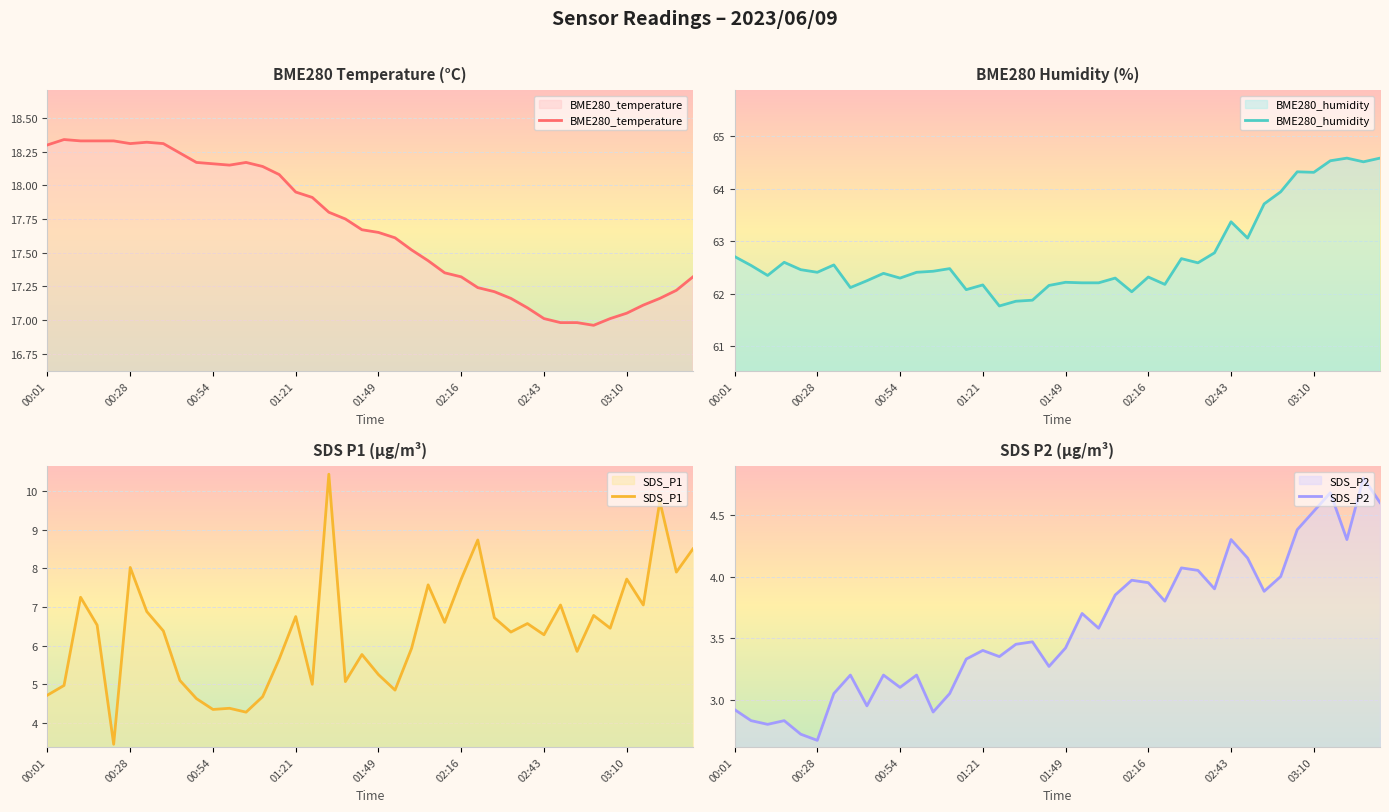

At which label does SDS_P2 reach its minimum?

00:28